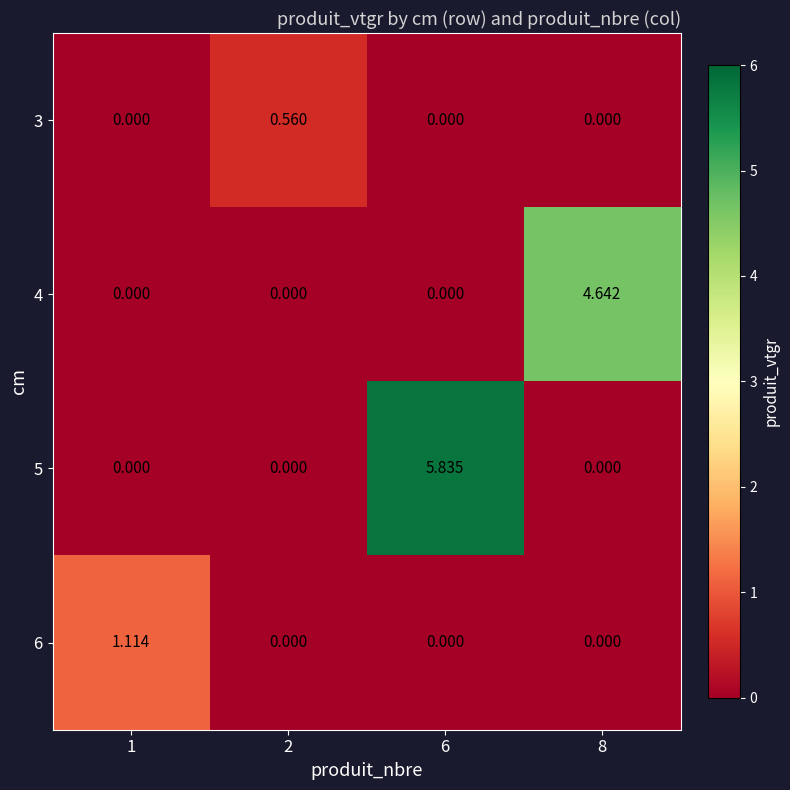

How many positive values does the 4 series have?

1